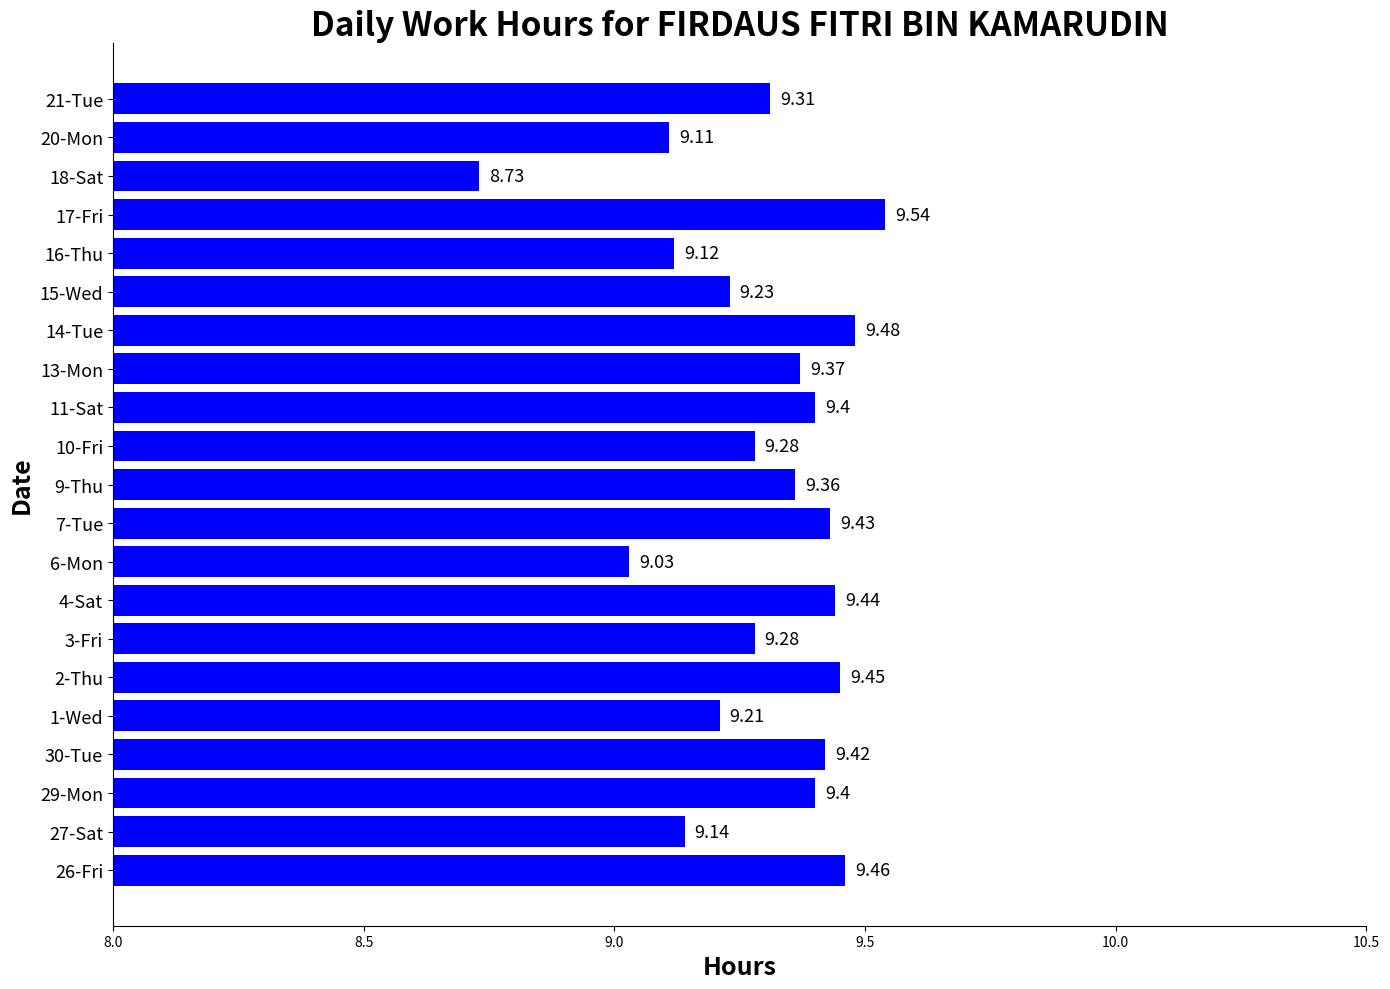

What is the sum of the values at 29-Mon and 1-Wed?

18.6